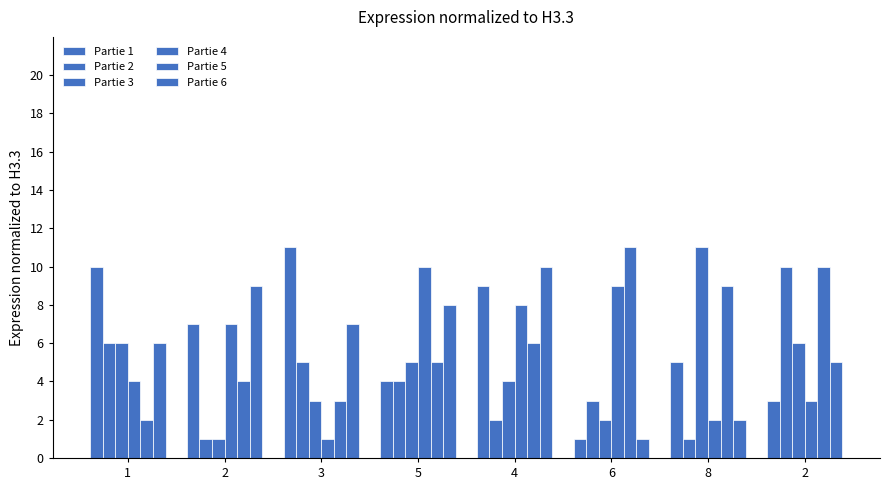

Which series has the widest spread of values?

Partie 1